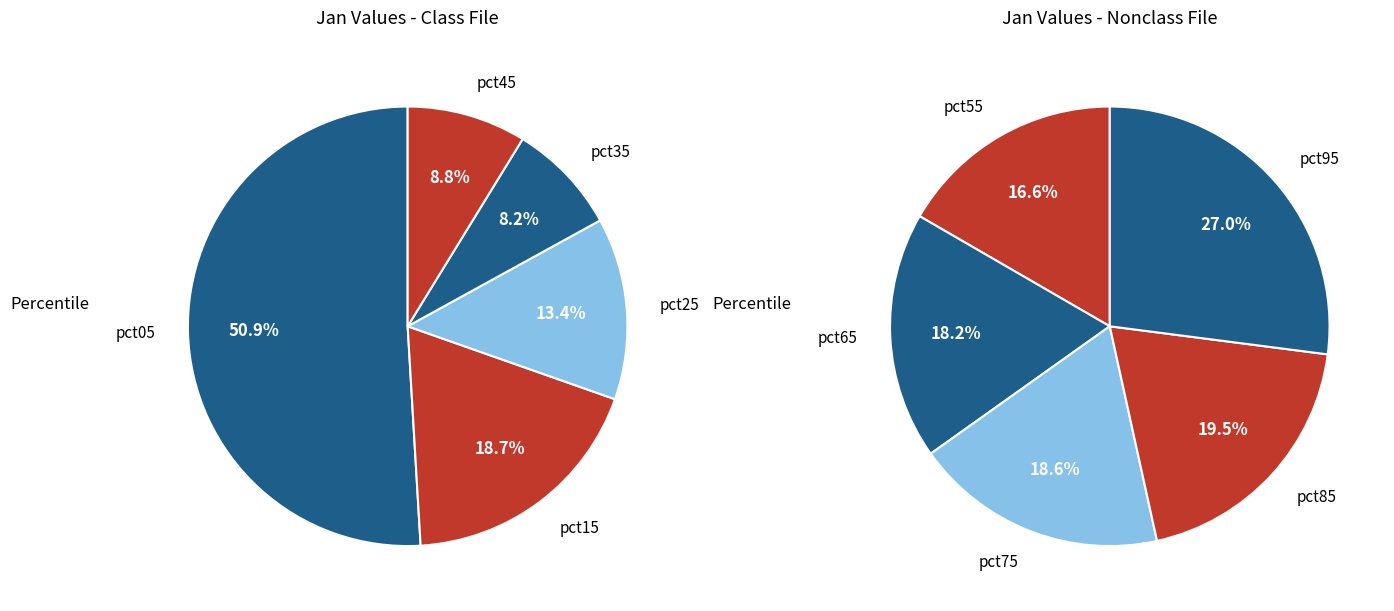

How many segments does this pie chart have?

10